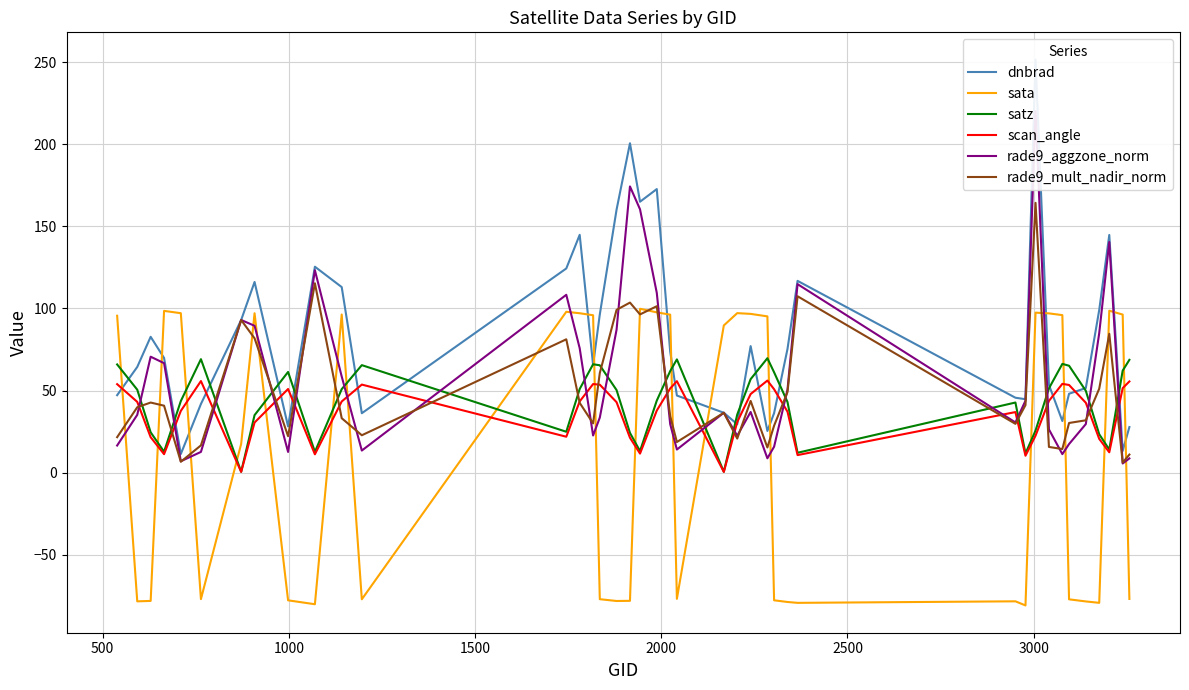

What is the difference between the maximum and minimum values in the dnbrad series?

240.1